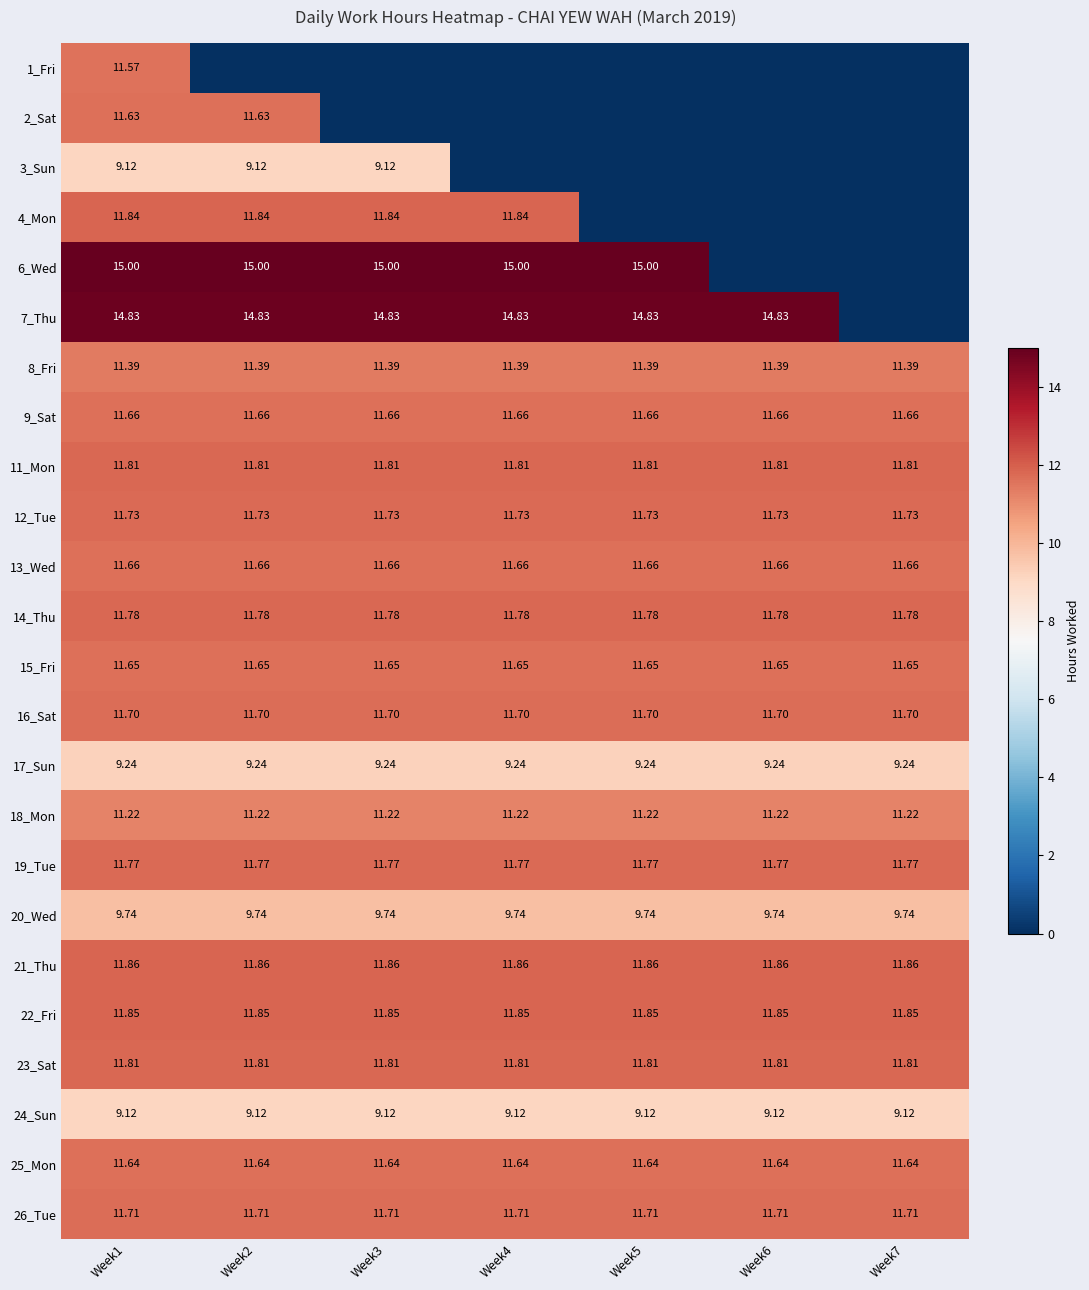

Which has a higher value, Week2 or Week1?

Week1